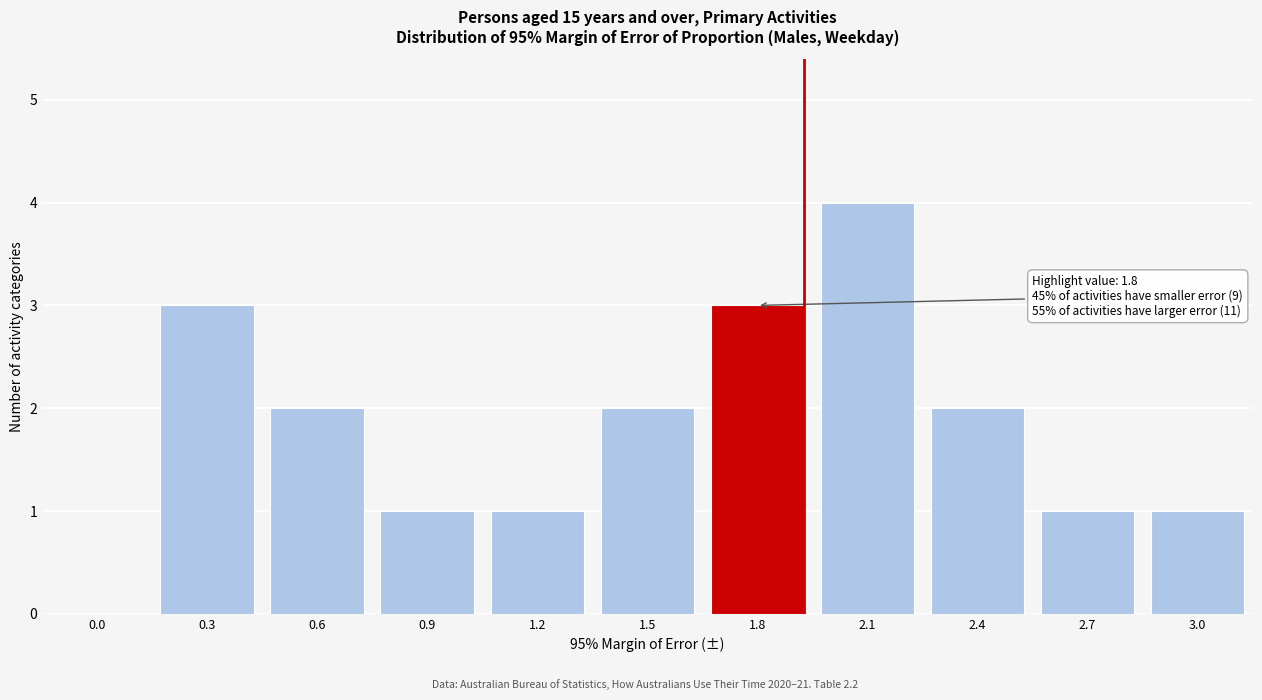

Reading left to right, list all the values displayed in this chart.

0.0=0	0.3=3	0.6=2	0.9=1	1.2=1	1.5=2	1.8=3	2.1=4	2.4=2	2.7=1	3.0=1